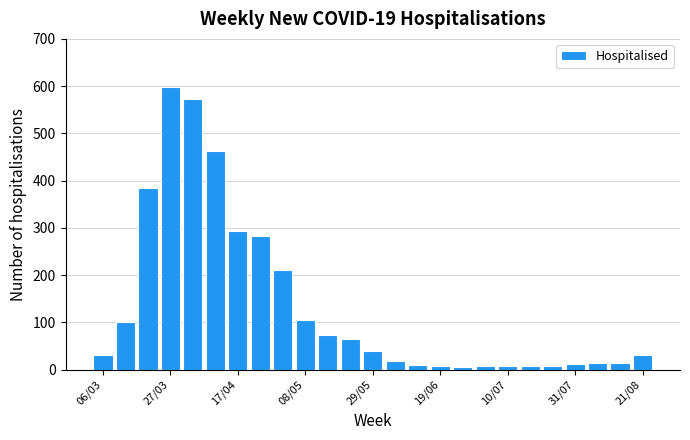

What is the greatest value displayed?

599